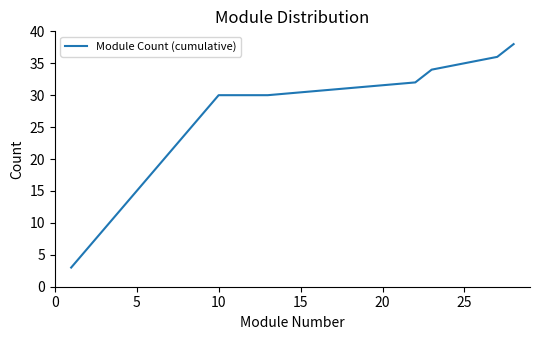

What is the difference between the maximum and minimum values?

35